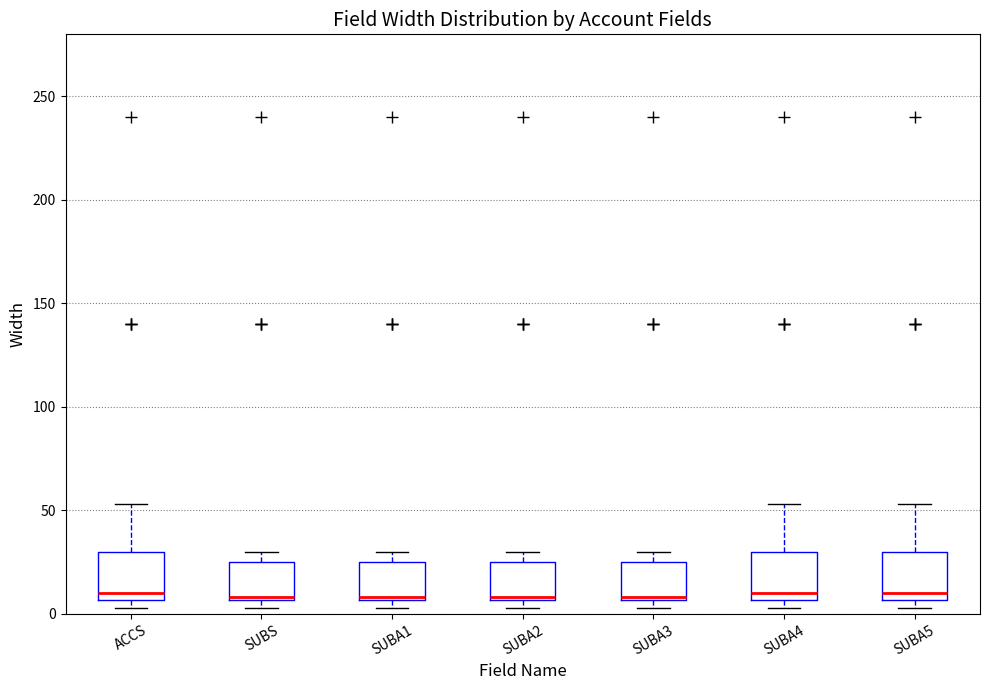

Where does the median line of the box for SUBA1 sit on the y-axis? The values are not printed on the chart, so give them approximately, as read against the axis.

10